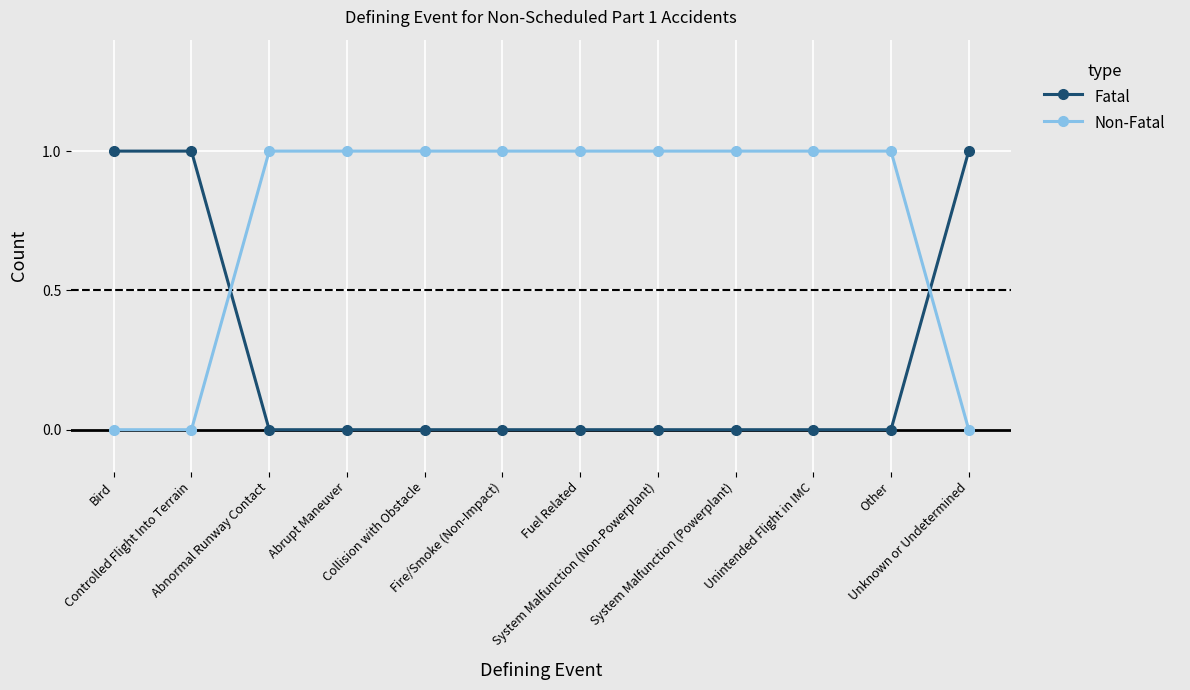

What is the sum of all Non-Fatal values?

9